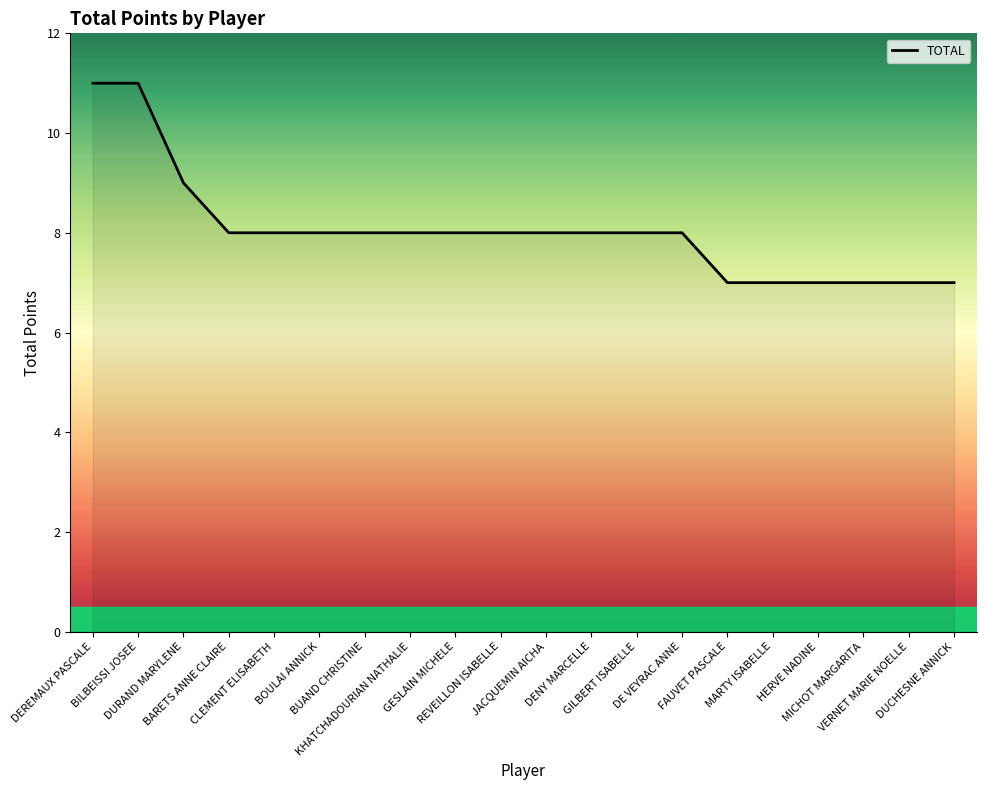

Where is the data nearest to the value 9?

DURAND MARYLENE